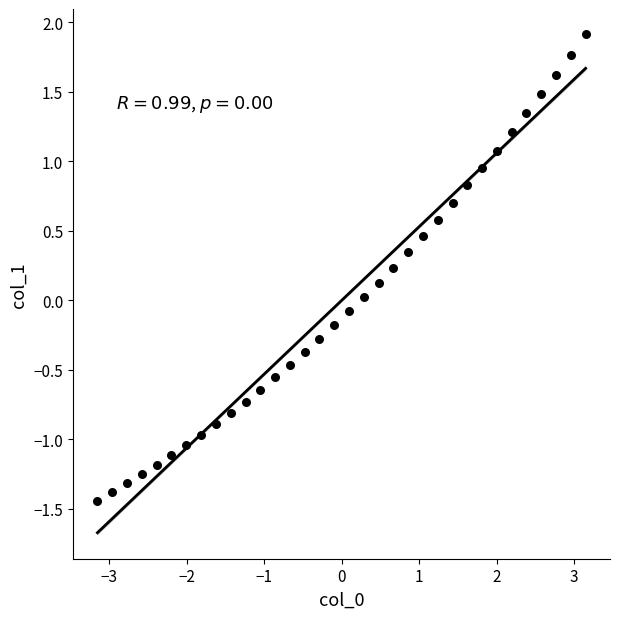

What is the range of Y values (max minus min)?

3.4